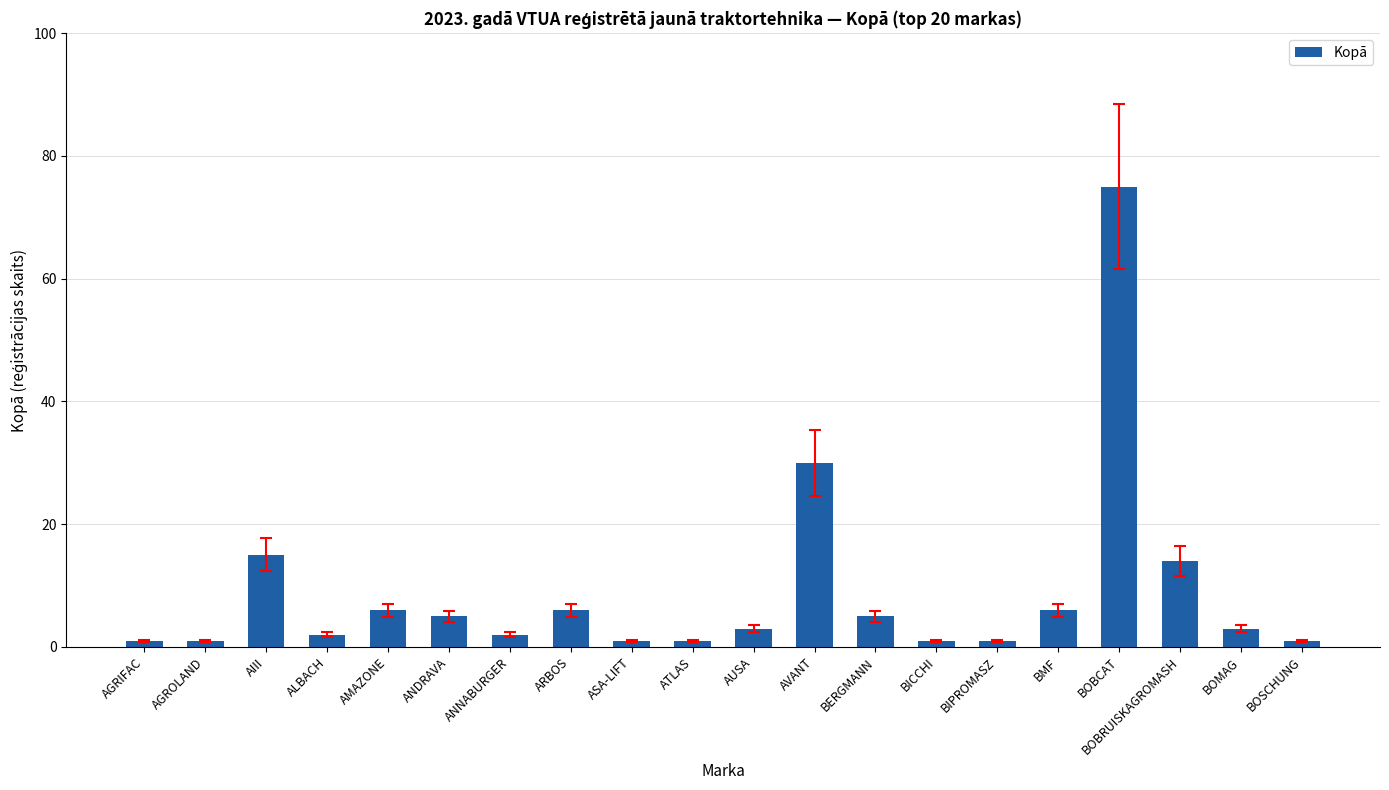

What is the minimum value shown in the chart?

1